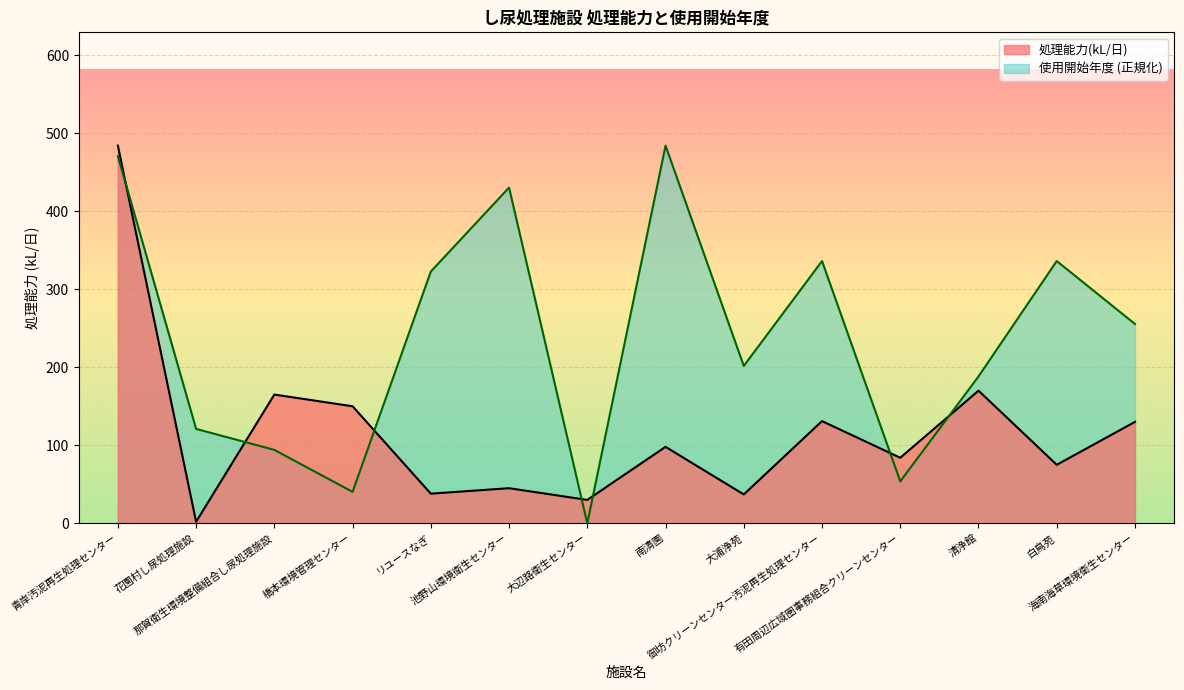

Which category has the lowest value in the 使用開始年度 series?

大辺路衛生センター